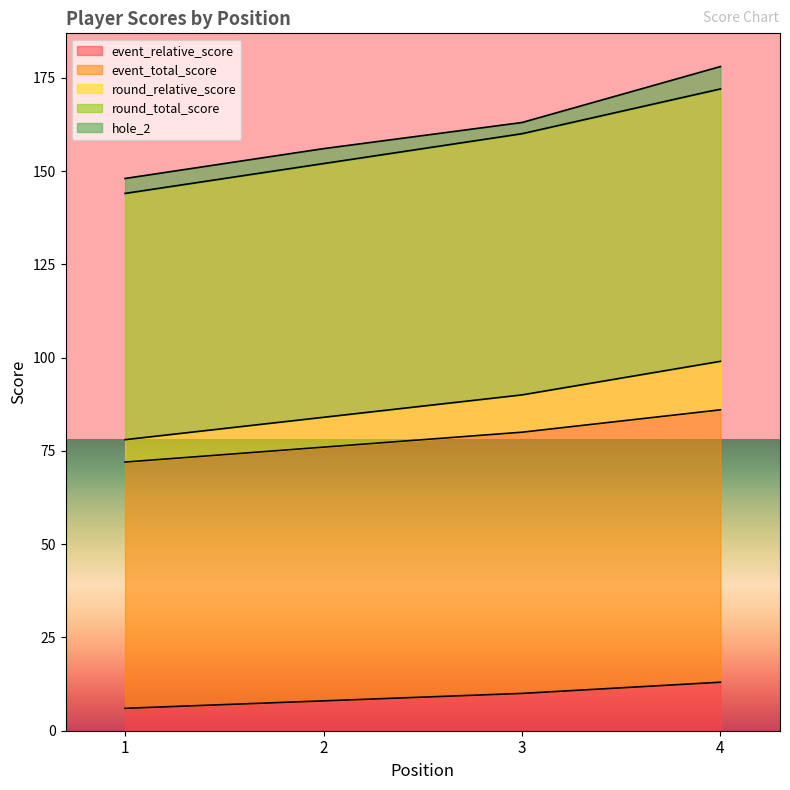

Between 2 and 4, which is larger?

4